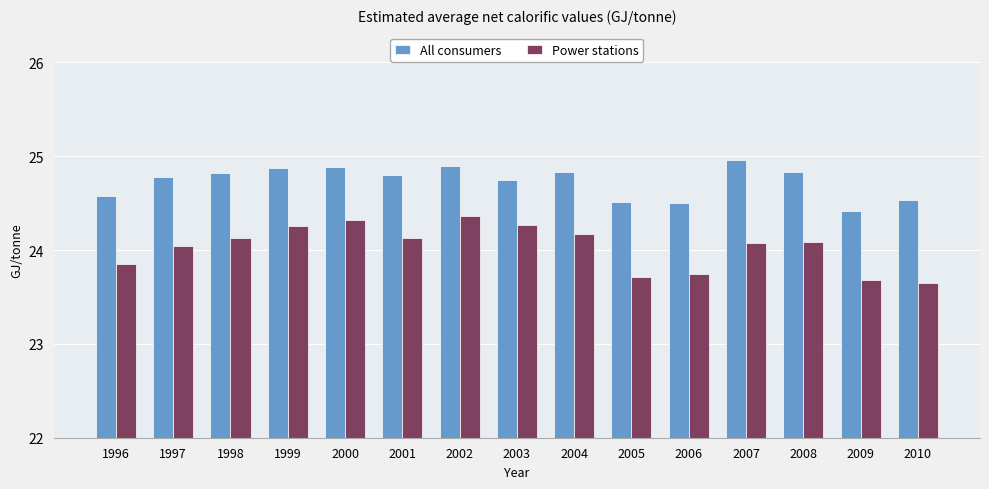

What is the difference between the highest and lowest values at 2002?

0.5